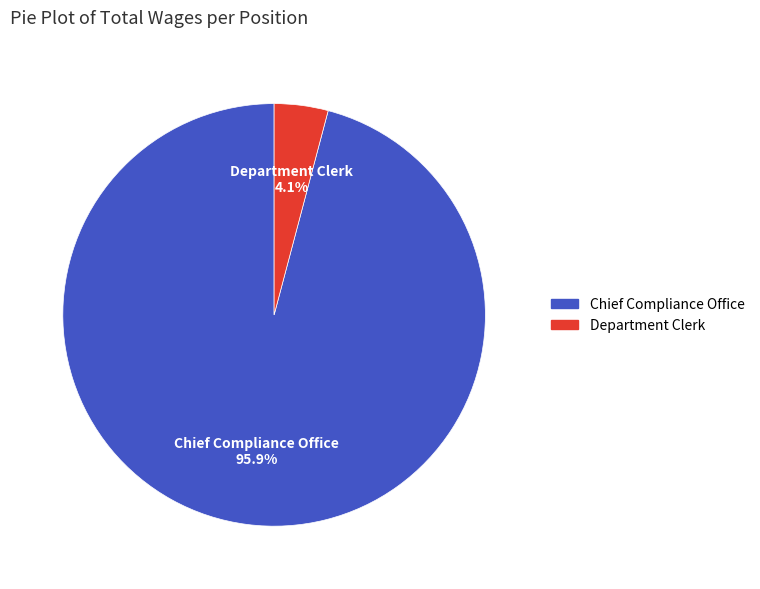

Does Chief Compliance Office account for over 50% of the chart?

Yes